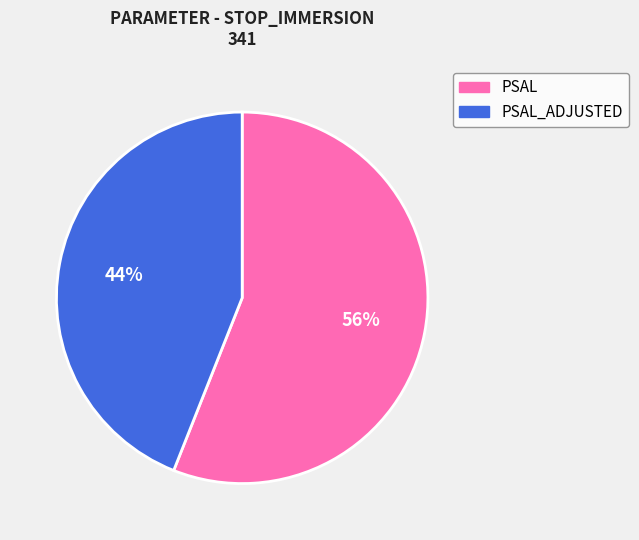

To the nearest percent, what is the difference between the PSAL and PSAL_ADJUSTED slice percentages?

12%